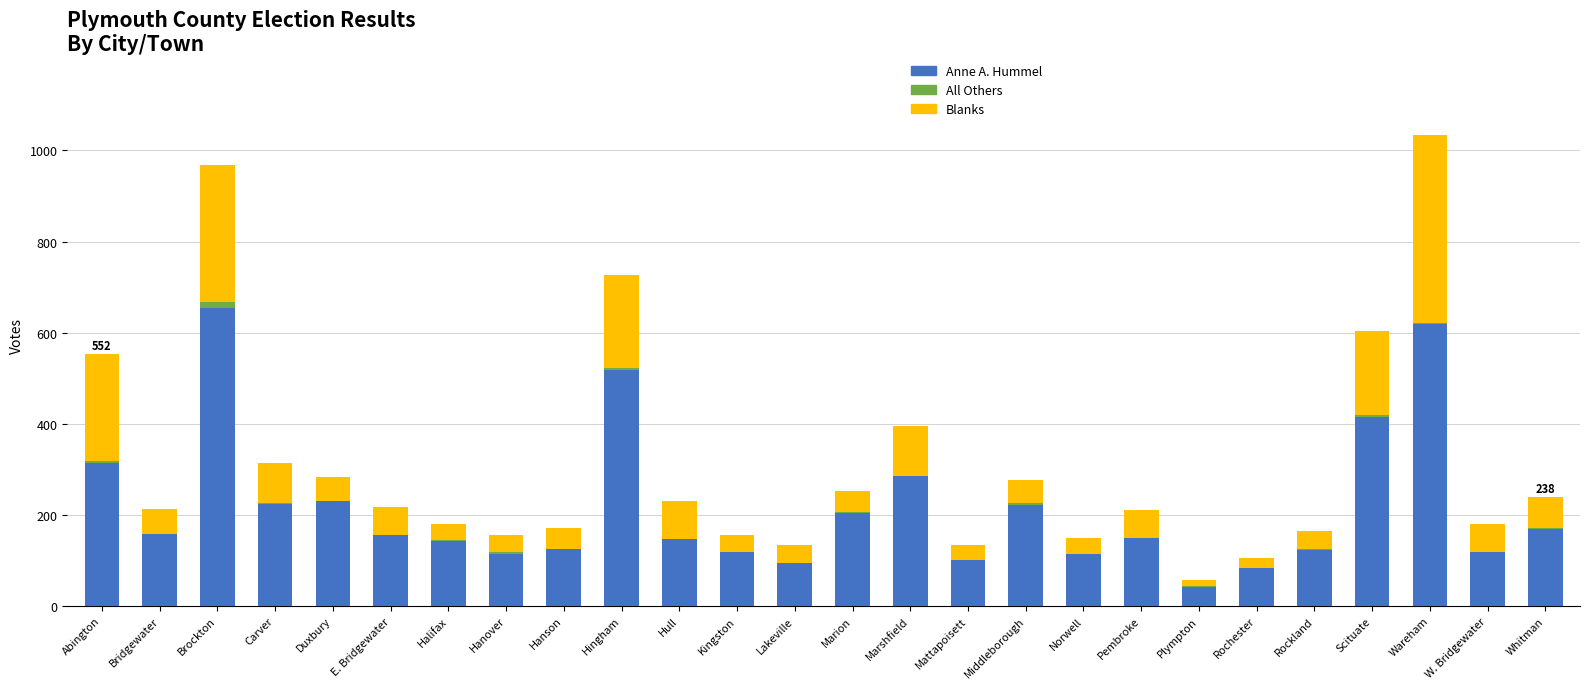

Which category has the highest value in the Anne A. Hummel series?

Brockton